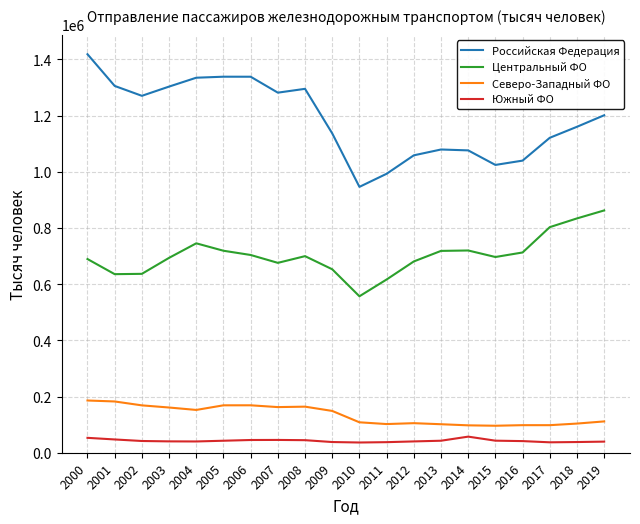

In Северо-Западный ФО, how many points are higher than both neighbors (excluding endpoints)?

4